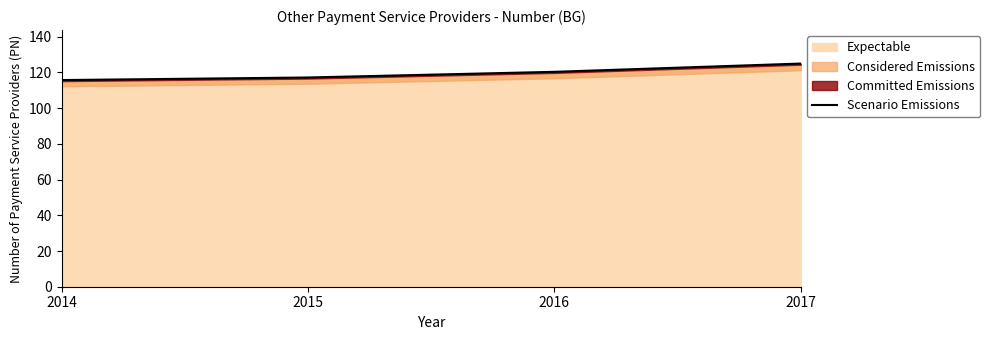

The value at 2017 is 125.0. True or false?

True